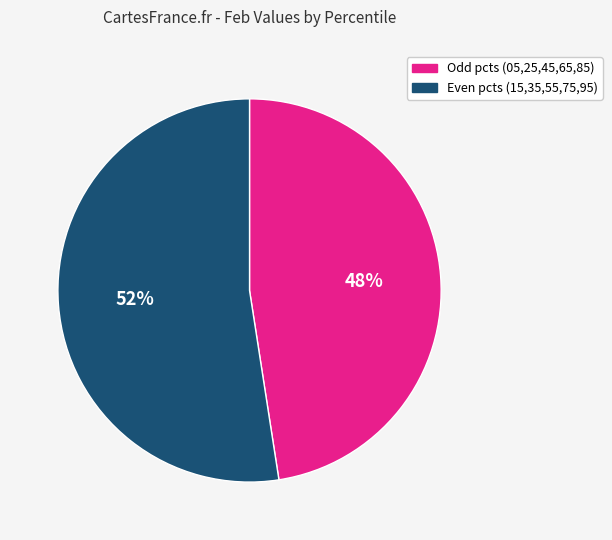

Does any single category account for the majority?

Yes